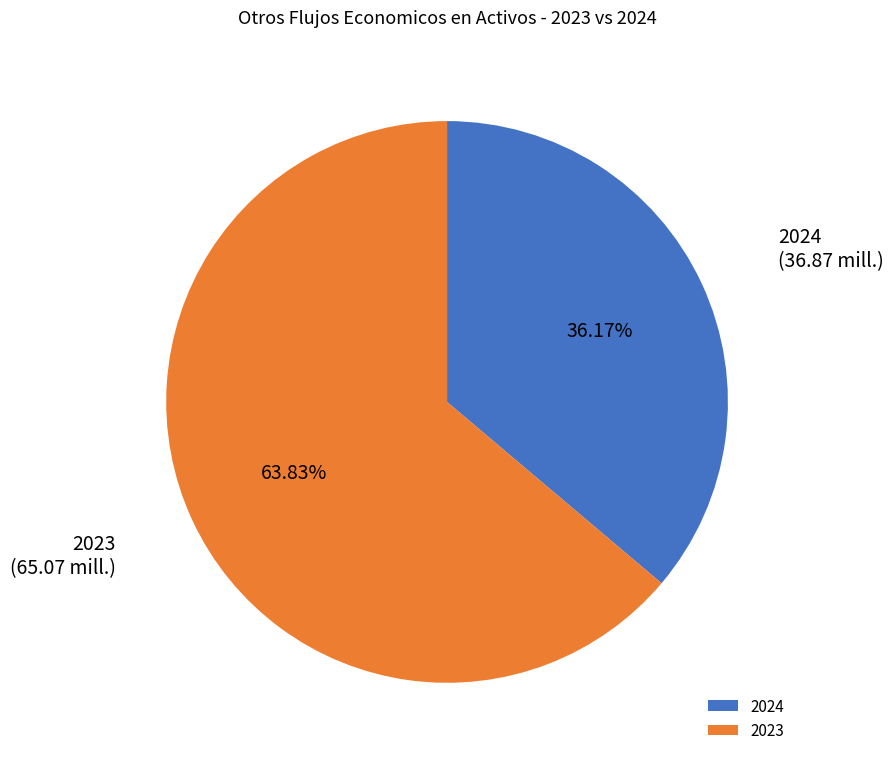

Which category accounts for the majority?

2023